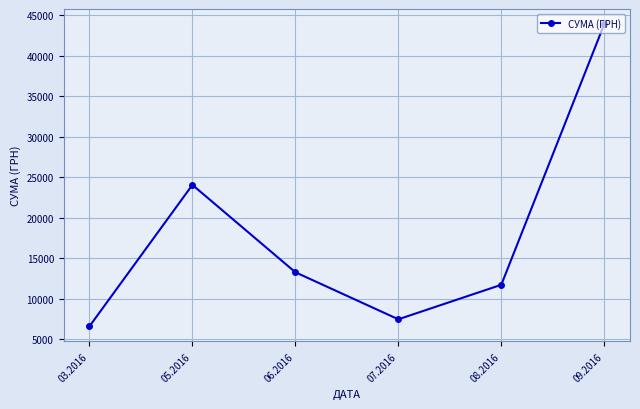

Is it true that the value at 06.2016 is 13280.0?

True